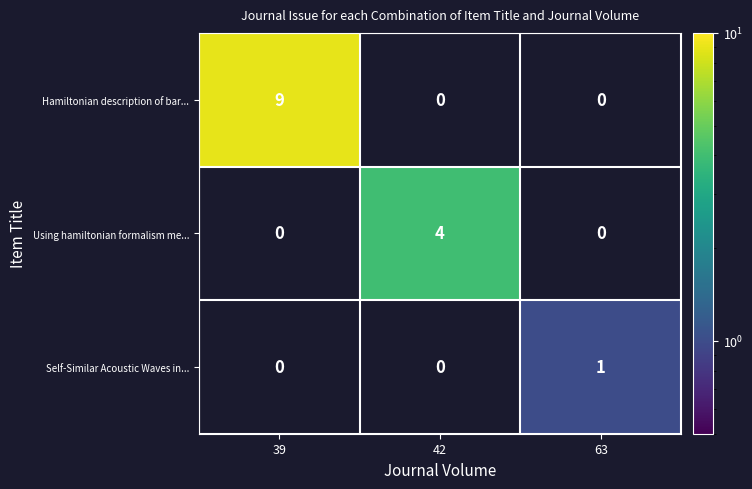

What value does the Hamiltonian description of bar... series have at 39?

9